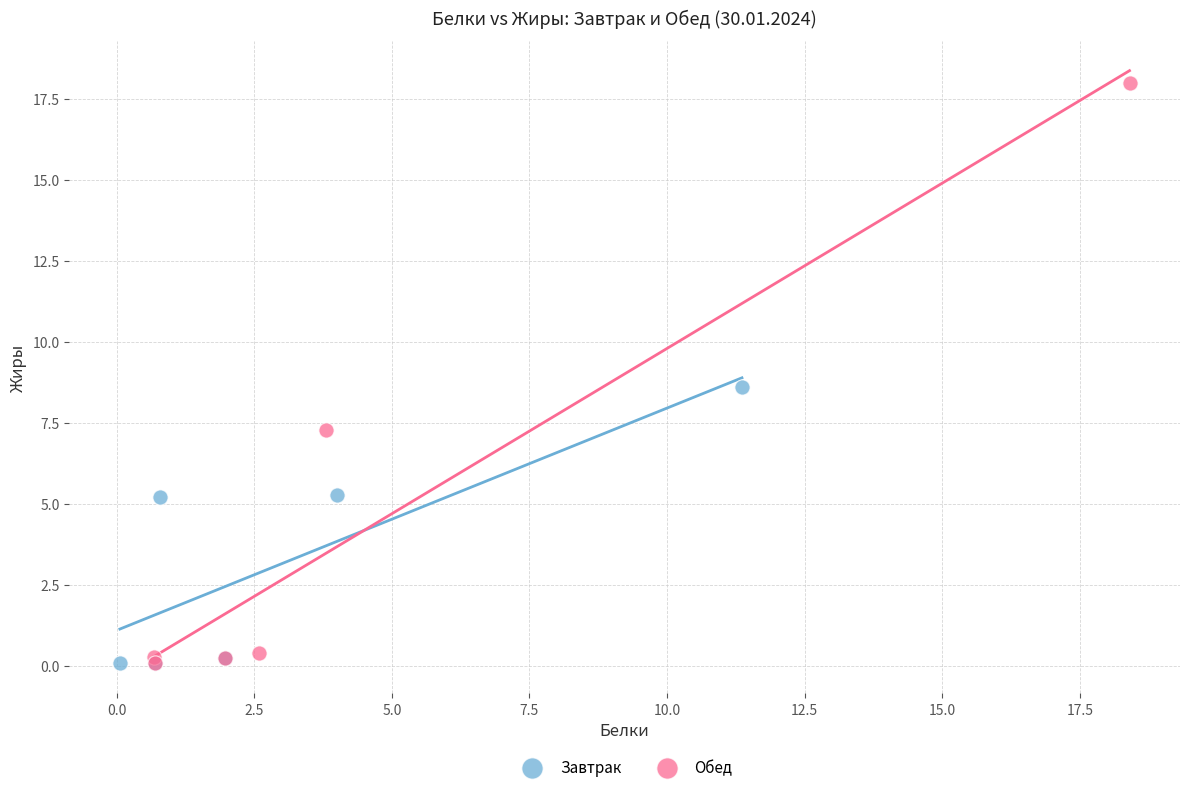

Which series reaches the maximum Y coordinate?

Обед